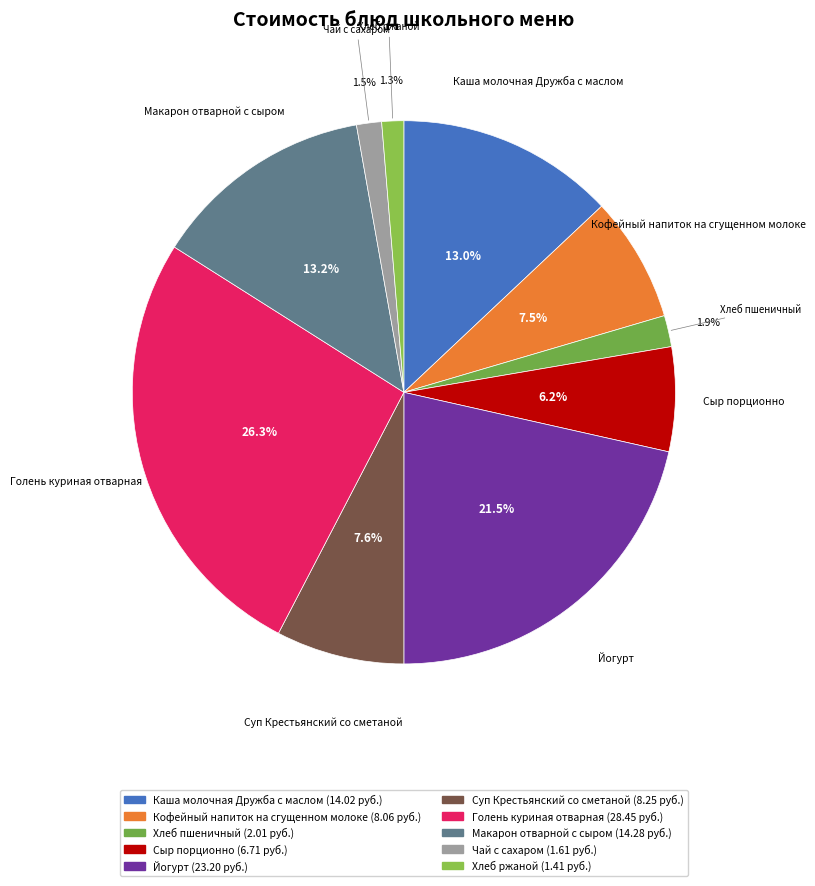

Is it true that Макарон отварной с сыром is 19% of the pie?

False